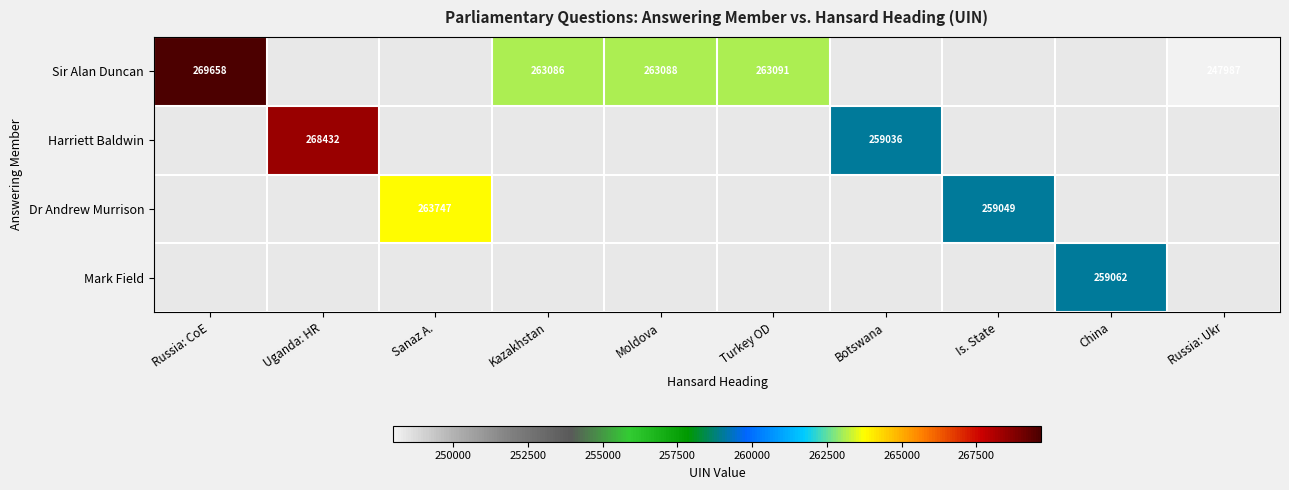

True or false: Sir Alan Duncan has a value of 247987 at Russia: Ukr.

True